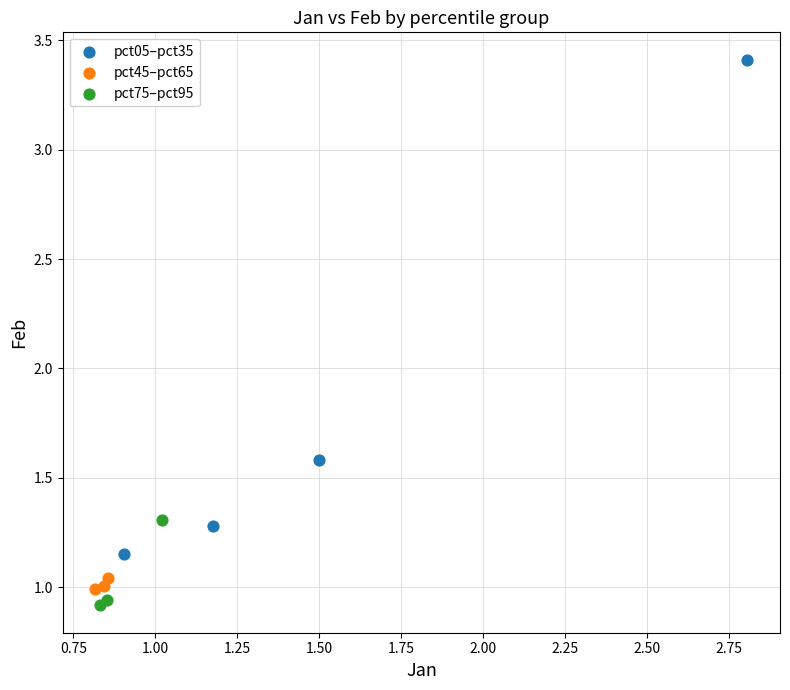

Which series reaches the maximum Y coordinate?

pct05–pct35